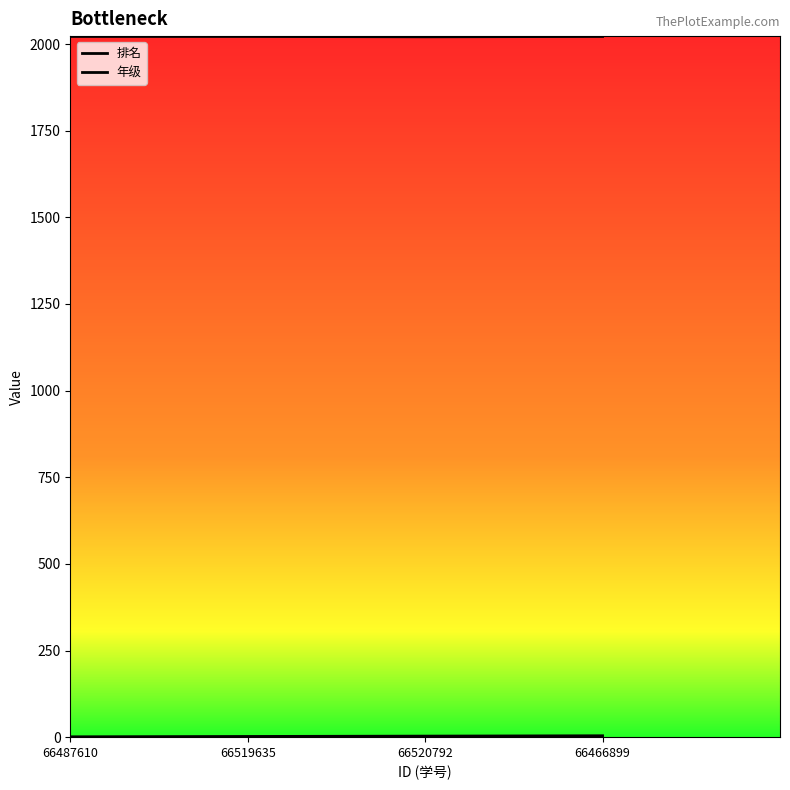

What is the sum of all 年级 values?

8087